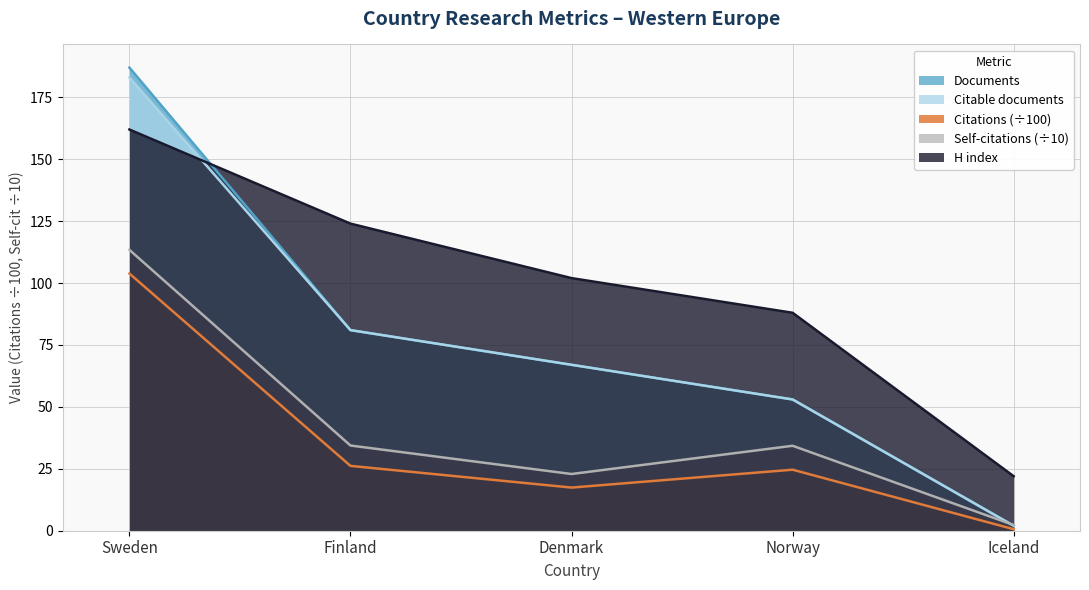

What is the spread (max minus min) of values at Finland?

97.8